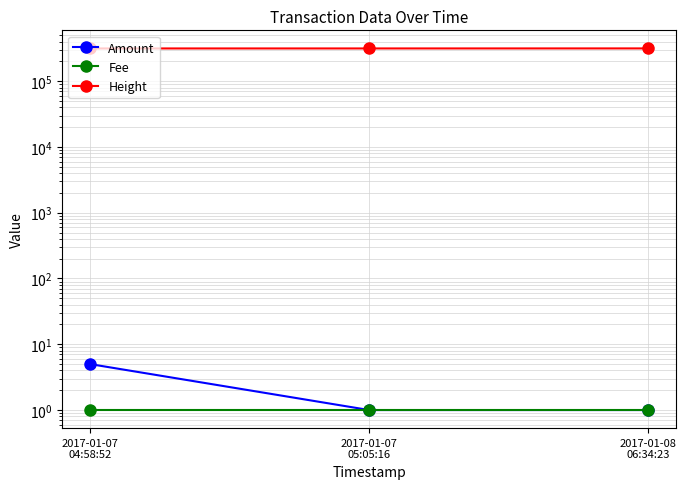

At how many categories does at least one series exceed 143434?

3